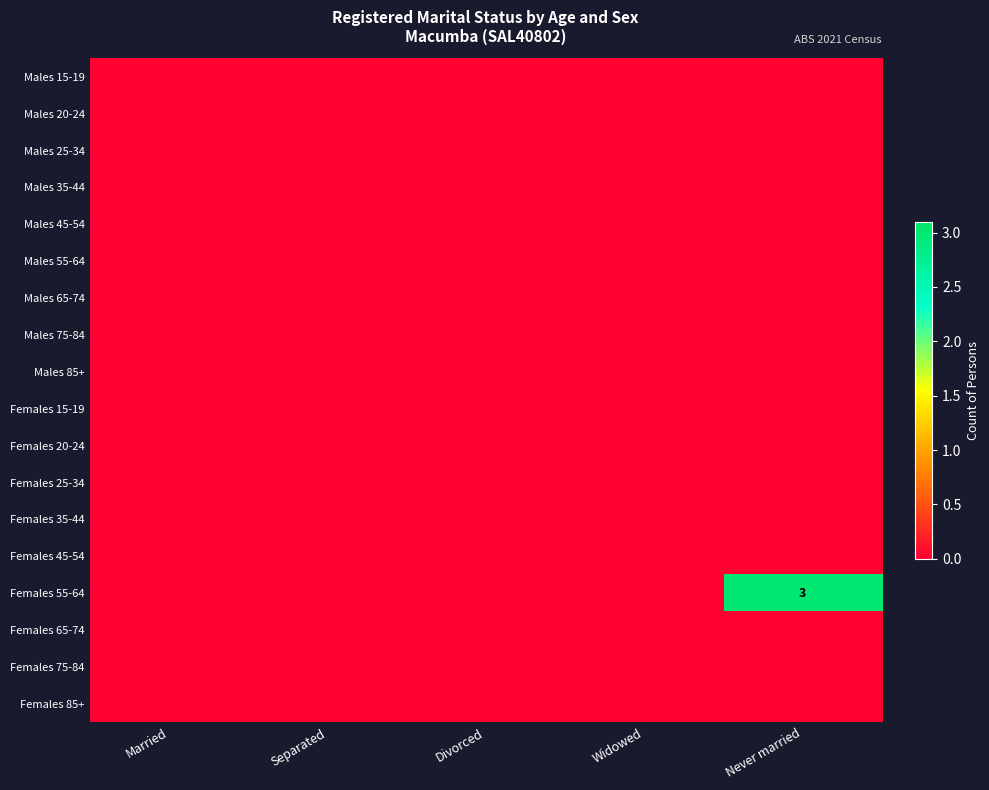

List the series in order of their peak value, highest first.

Females 55-64, Males 15-19, Males 20-24, Males 25-34, Males 35-44, Males 45-54, Males 55-64, Males 65-74, Males 75-84, Males 85+, Females 15-19, Females 20-24, Females 25-34, Females 35-44, Females 45-54, Females 65-74, Females 75-84, Females 85+